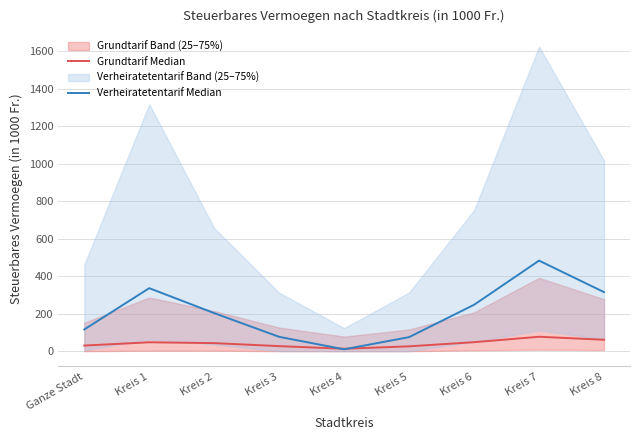

At which category does the chart reach its peak across all series?

Kreis 7